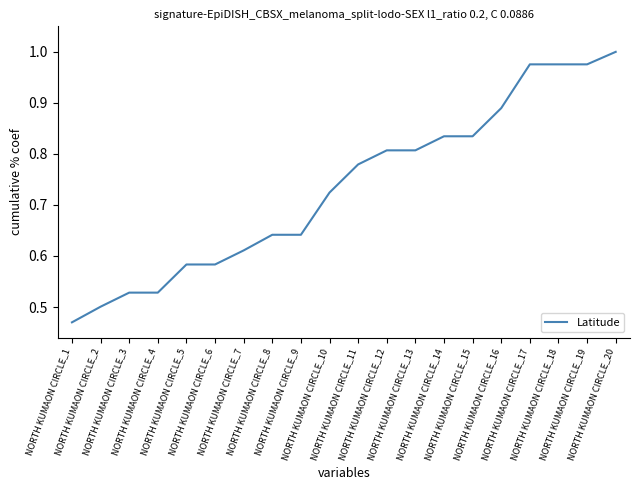

Is it true that the value at NORTH KUMAON CIRCLE_18 is 1.0?

True